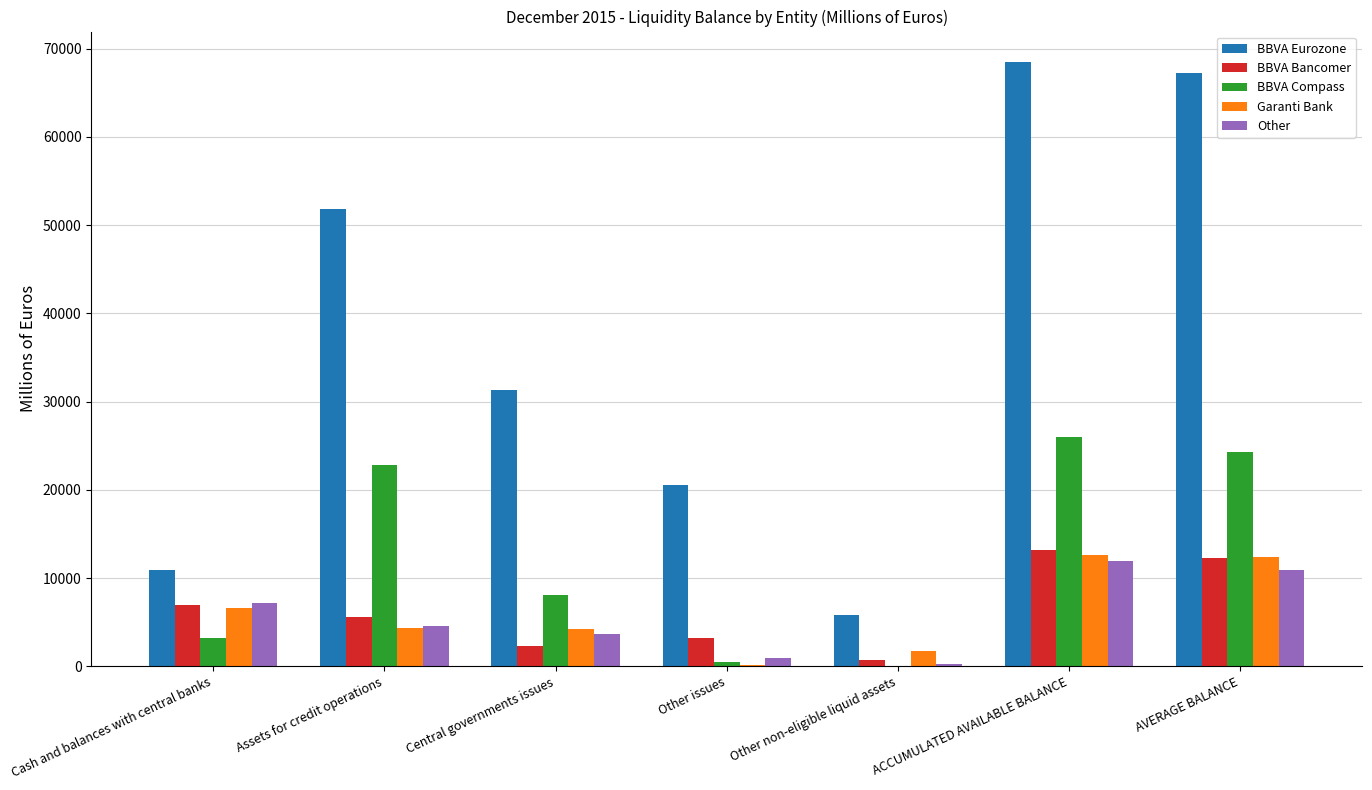

What is the greatest value displayed?

68510.5